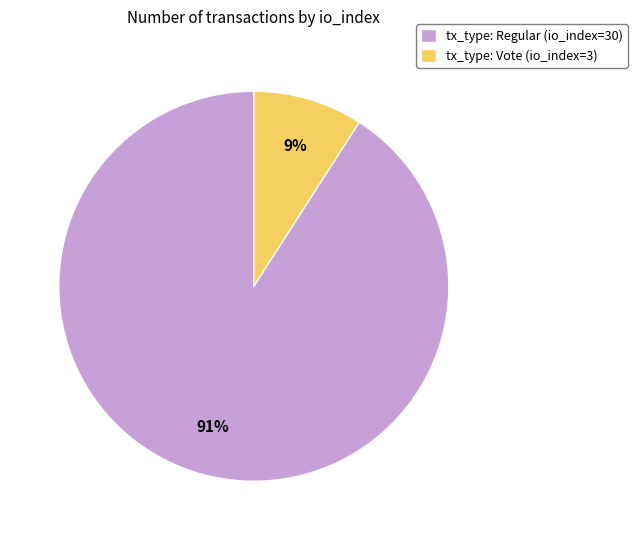

Which category has the biggest portion of the pie?

tx_type: Regular (io_index=30)